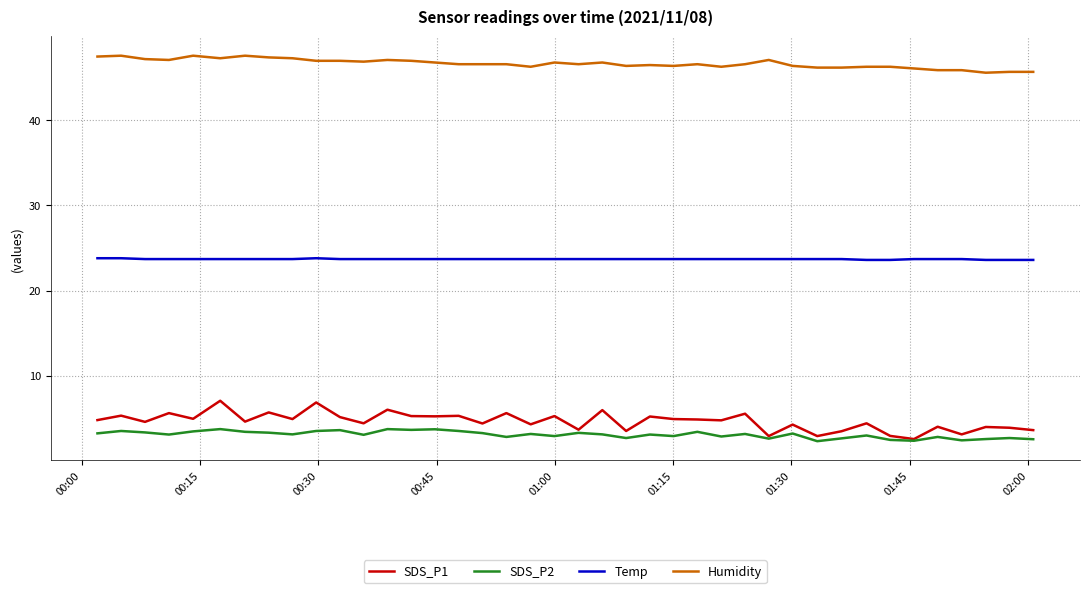

What is the maximum value shown in the chart?

47.6